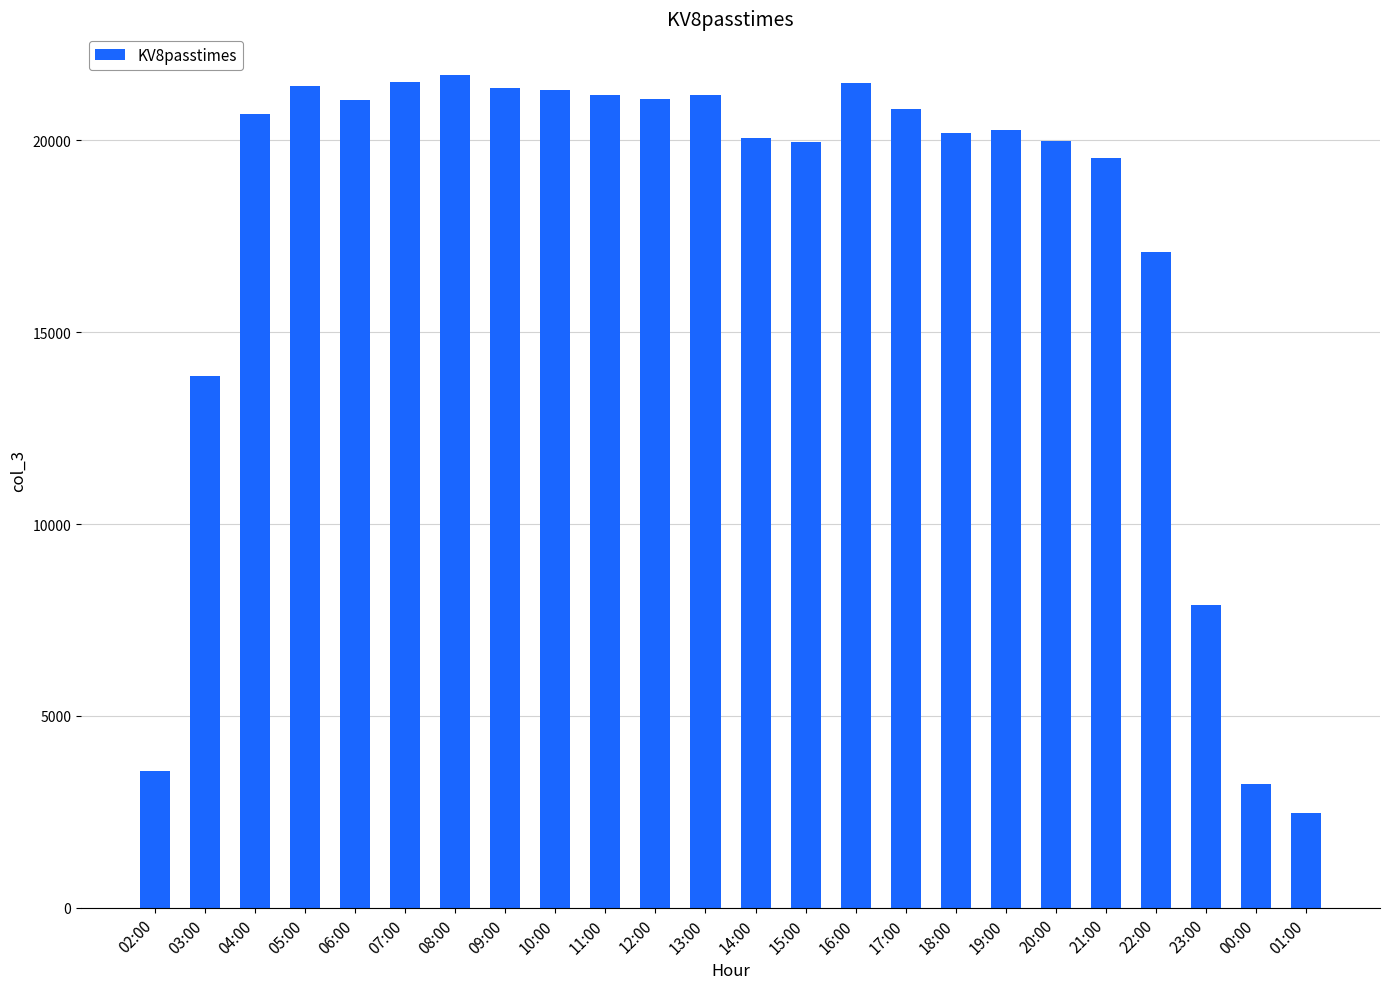

How many series are shown in this chart?

1